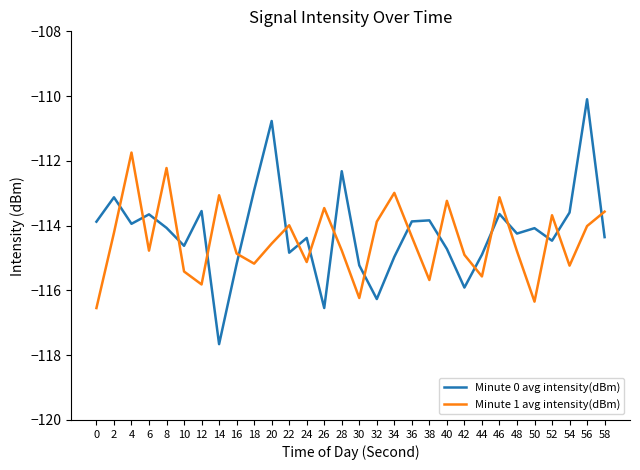

What is the average value of the Minute 0 avg intensity(dBm) series?

-114.2